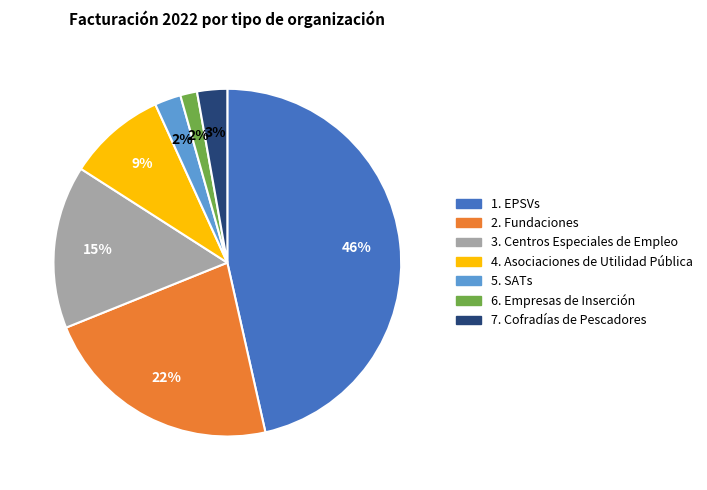

Is it true that 1. EPSVs is 46% of the pie?

True